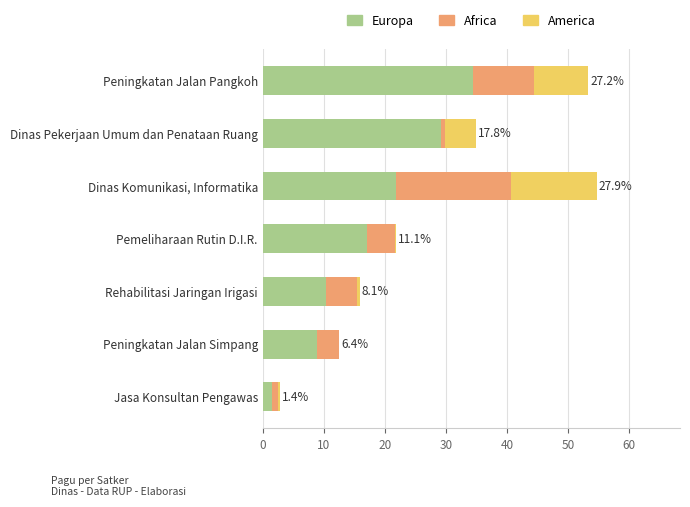

Is it true that Europa equals 14.2 at Peningkatan Jalan Simpang?

False